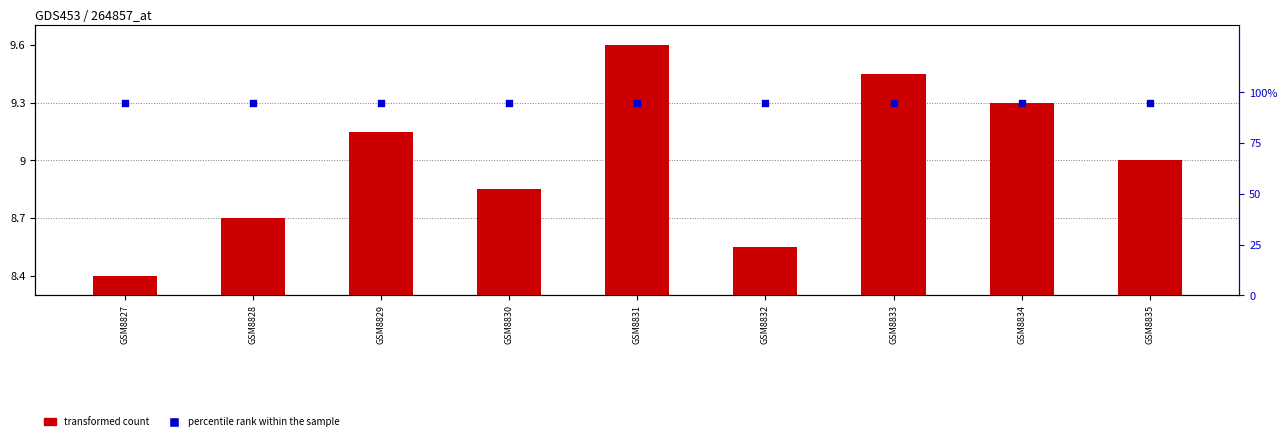

What are all the series names shown in the legend?

transformed count, percentile rank within the sample